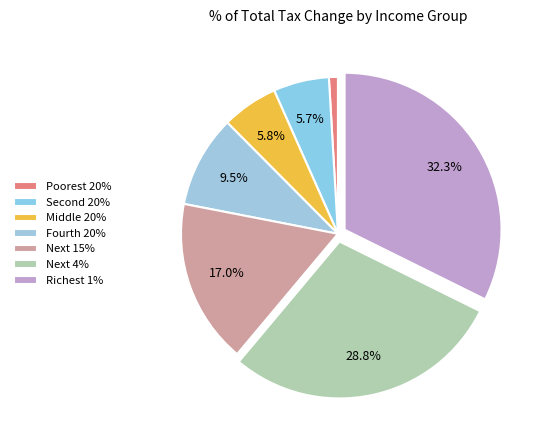

The Next 15% slice represents 17% of the pie. True or false?

True